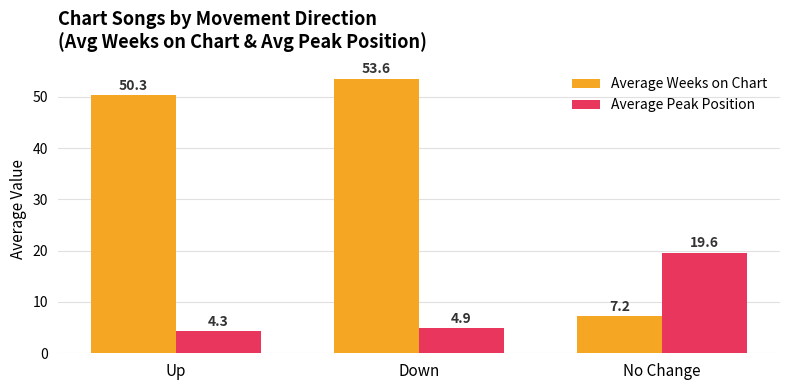

At Up, list the series in order from smallest to largest.

Average Peak Position, Average Weeks on Chart